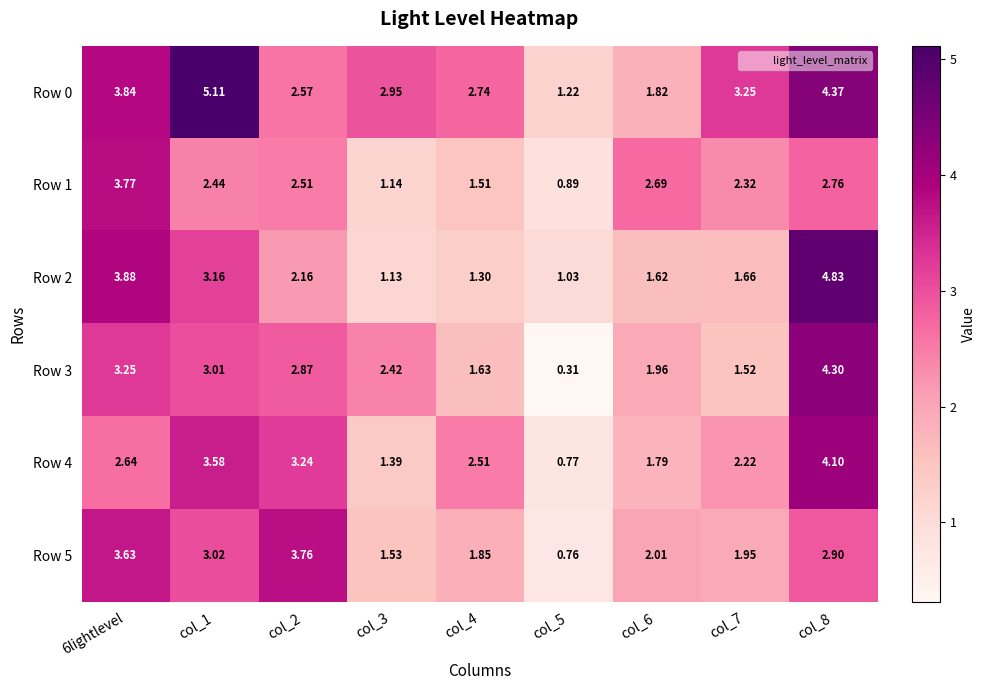

Is the value of Row 0 at col_6 greater than the value of Row 5 at col_8?

No